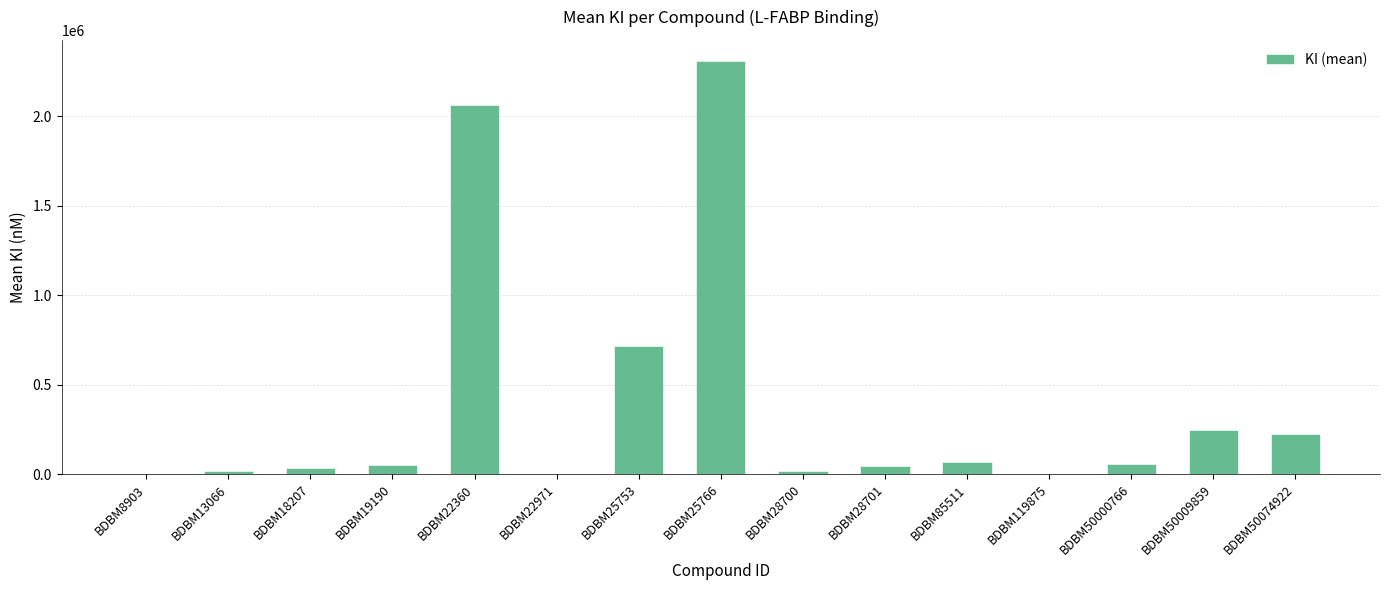

At which category does the chart reach its peak across all series?

BDBM25766